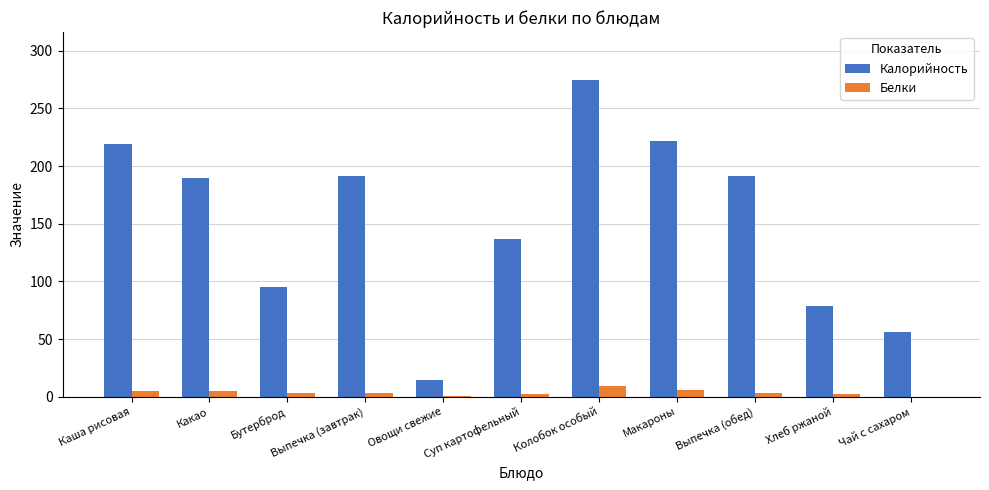

Where does the Калорийность series first go above 190?

Каша рисовая